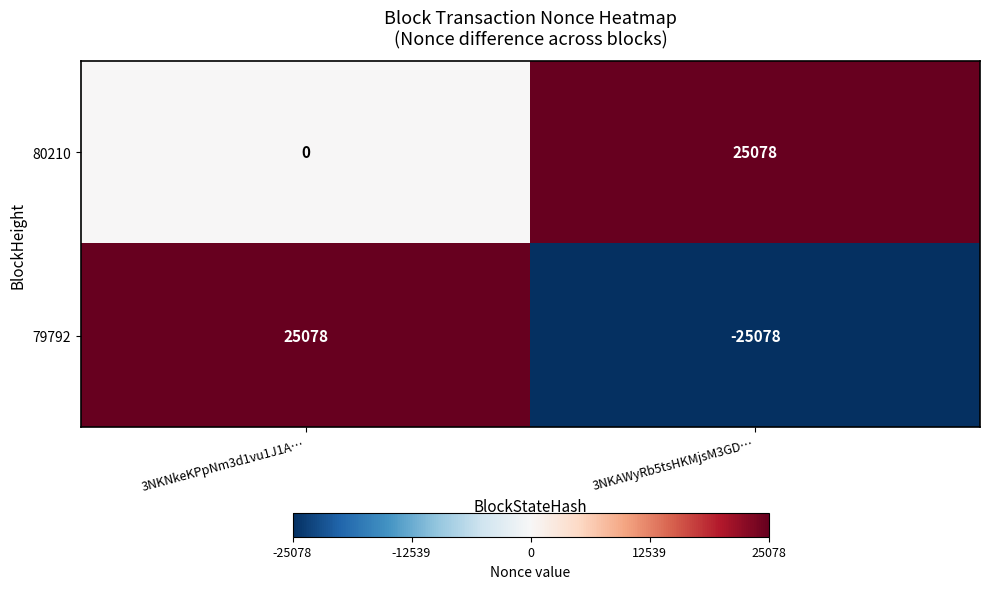

At which category does the chart reach its minimum across all series?

3NKAWyRb5tsHKMjsM3GD…